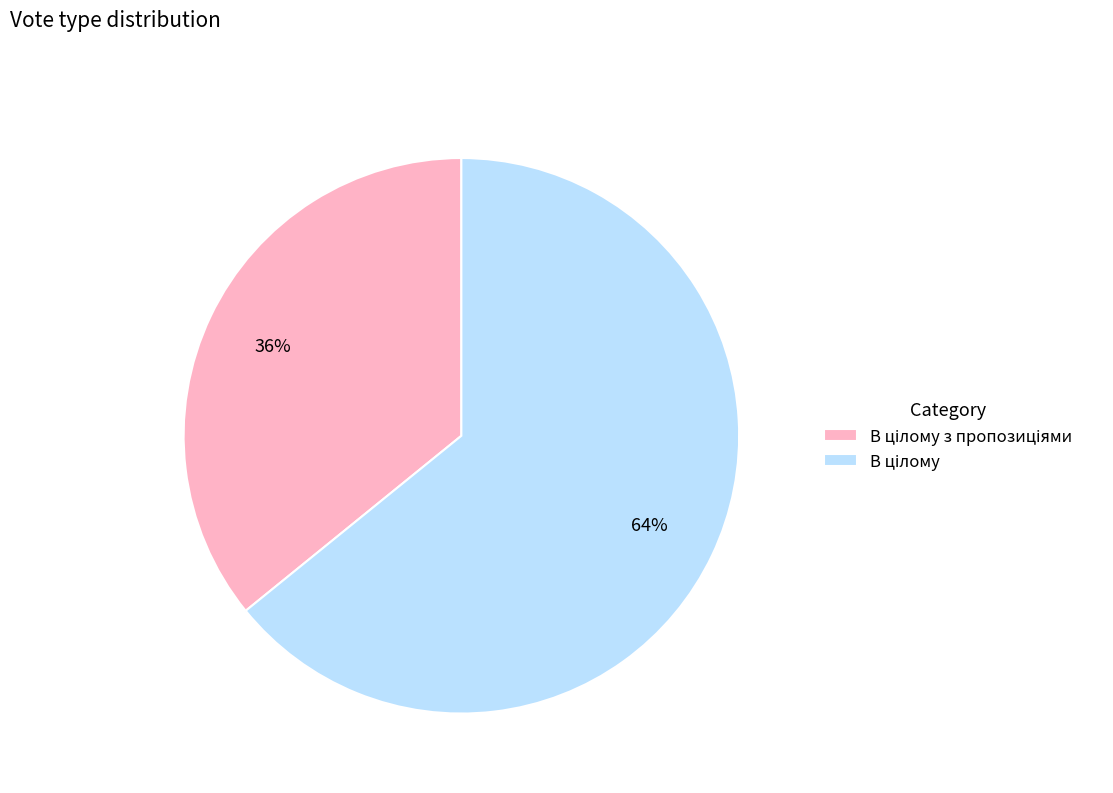

To the nearest percent, what is the difference between the largest and smallest slice percentages?

28%